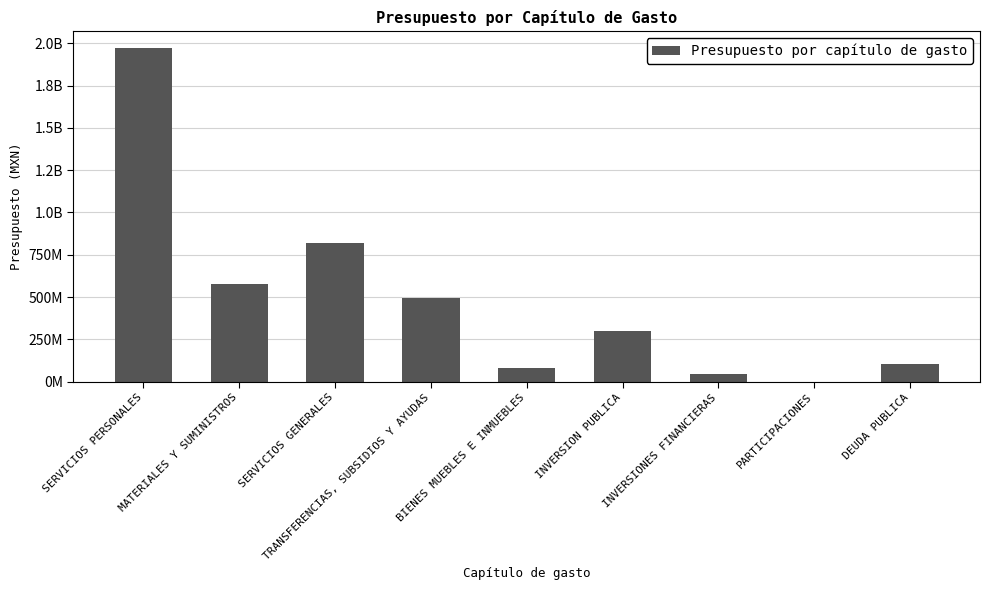

Reading right to left, transcribe all the data shown in this chart.

DEUDA PUBLICA=104242142.3	PARTICIPACIONES=0.0	INVERSIONES FINANCIERAS=44123676.4	INVERSION PUBLICA=297155242.6	BIENES MUEBLES E INMUEBLES=83707801.8	TRANSFERENCIAS, SUBSIDIOS Y AYUDAS=494307077.4	SERVICIOS GENERALES=817280383.9	MATERIALES Y SUMINISTROS=577423756.7	SERVICIOS PERSONALES=1971604437.0